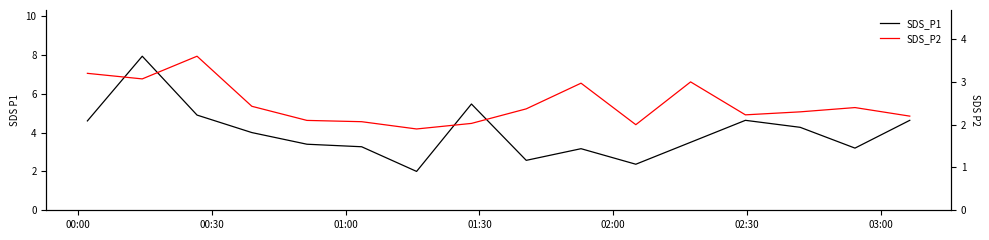

What is the total value across all series at 00:00?

7.8